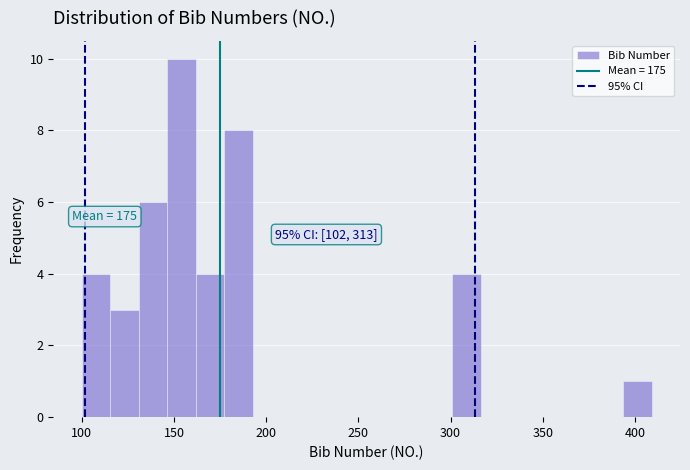

Around what value on the x-axis is the tallest bar? Give the approximate position of its centre, as read against the axis.

155